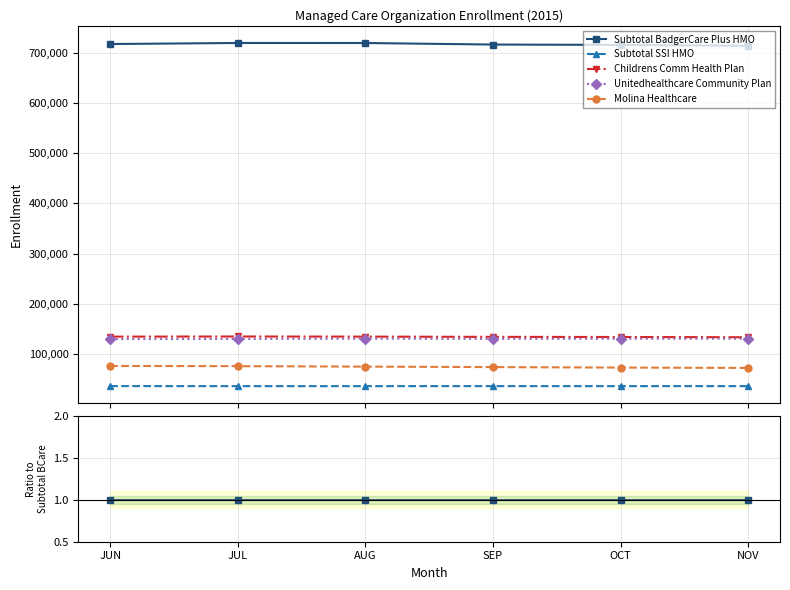

Is the value of Molina Healthcare at AUG greater than the value of Childrens Comm Health Plan at SEP?

No